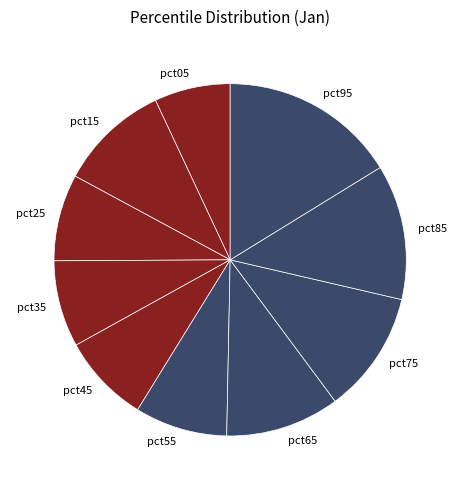

How many segments does this pie chart have?

10